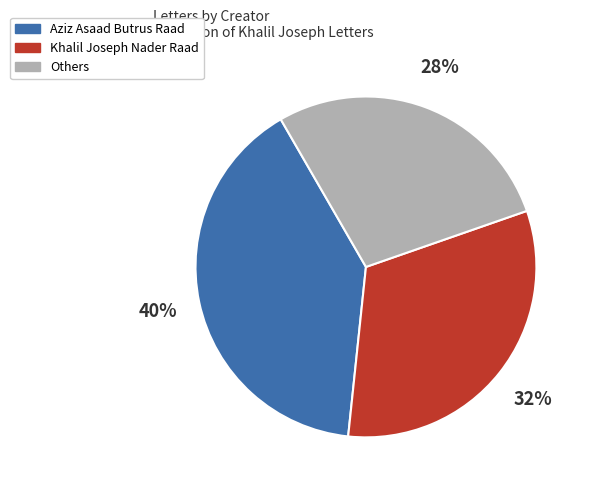

Between Aziz Asaad Butrus Raad and Khalil Joseph Nader Raad, which is larger?

Aziz Asaad Butrus Raad